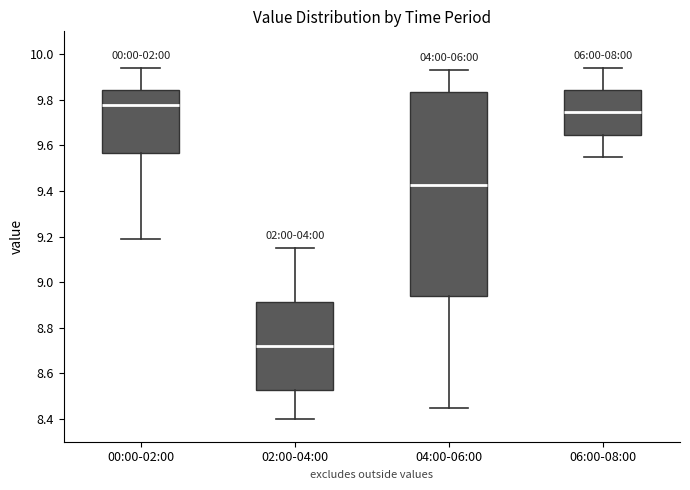

Which box's median line is the lowest?

02:00-04:00